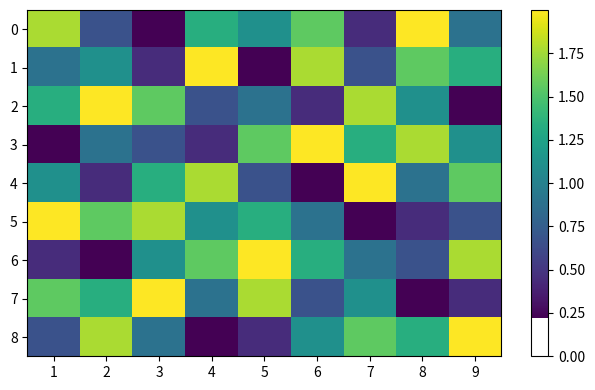

What is the spread (max minus min) of values at 6?

1.8